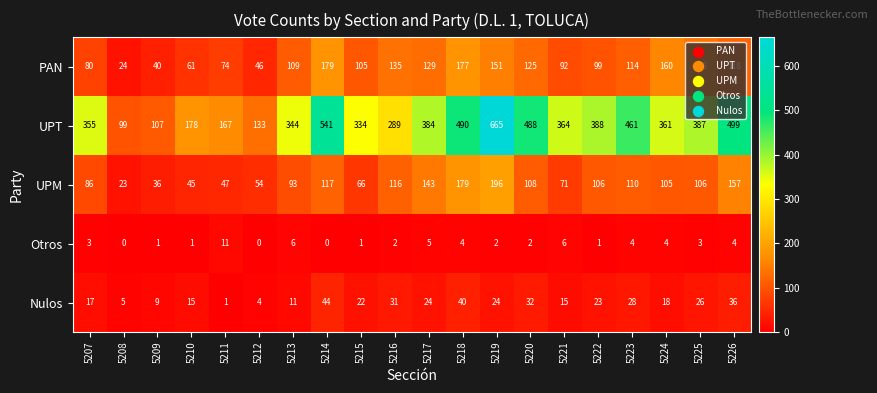

At 5213, list the series in order from smallest to largest.

Otros, Nulos, UPM, PAN, UPT